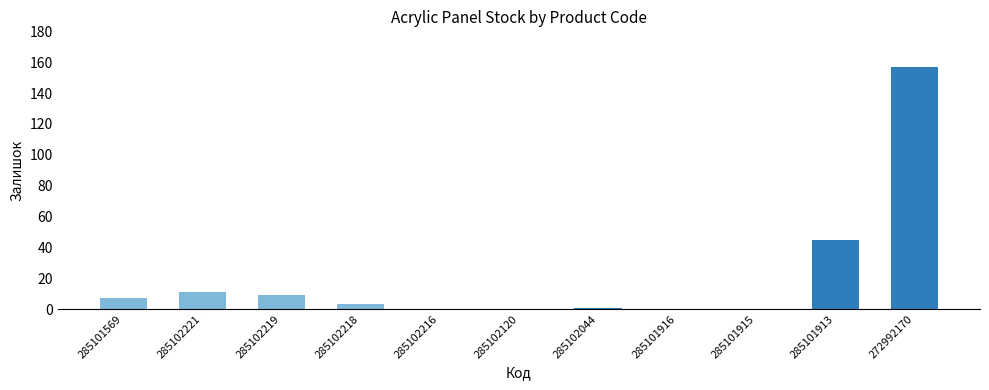

At which label is the value closest to 78?

285101913